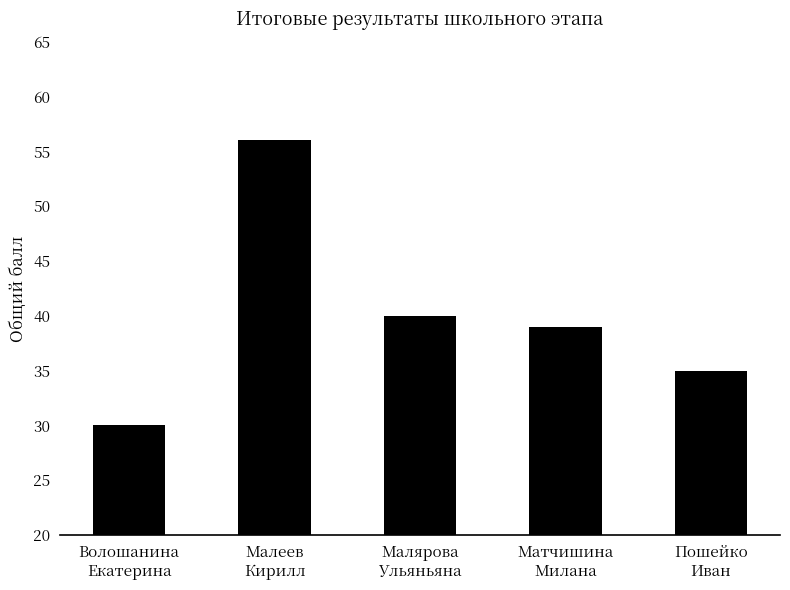

What is the maximum value shown in the chart?

56